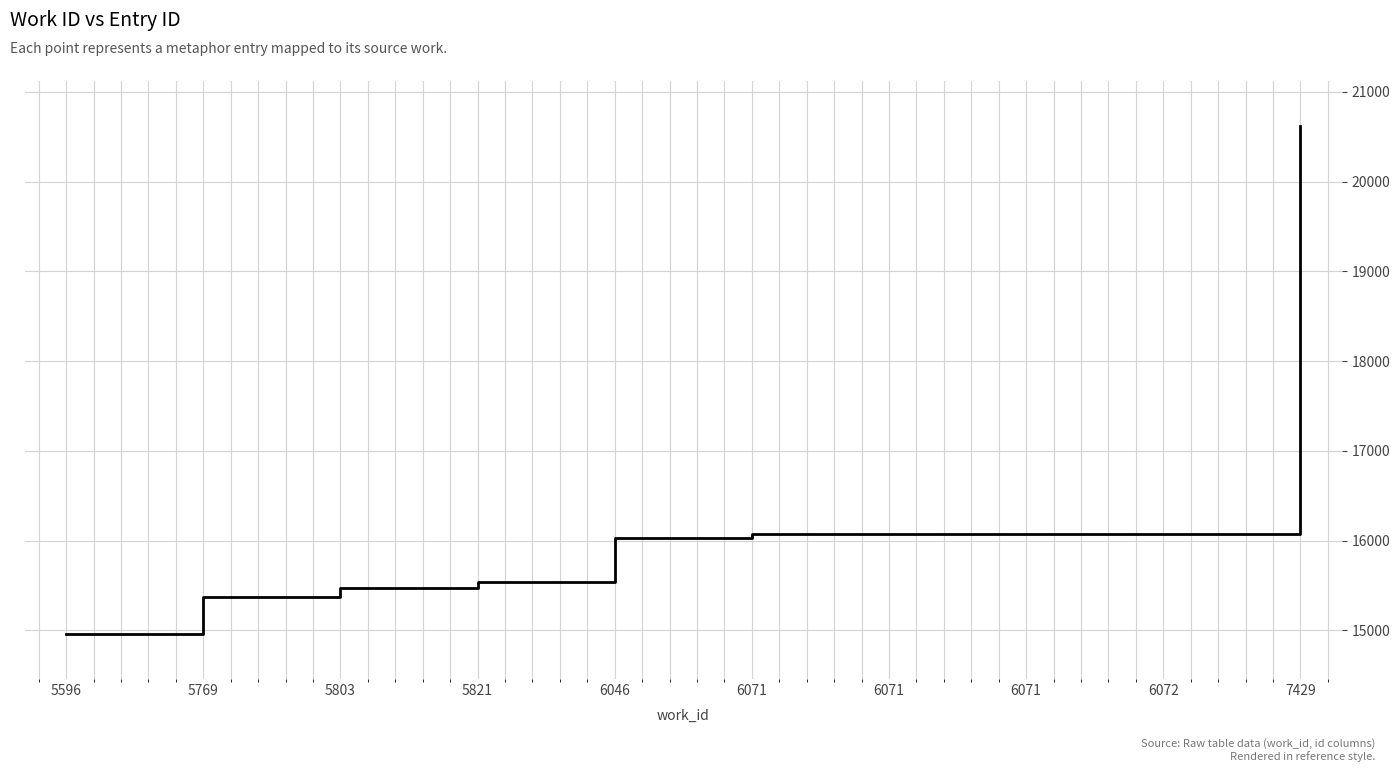

True or false: the data shows 4706 at 6071.

False